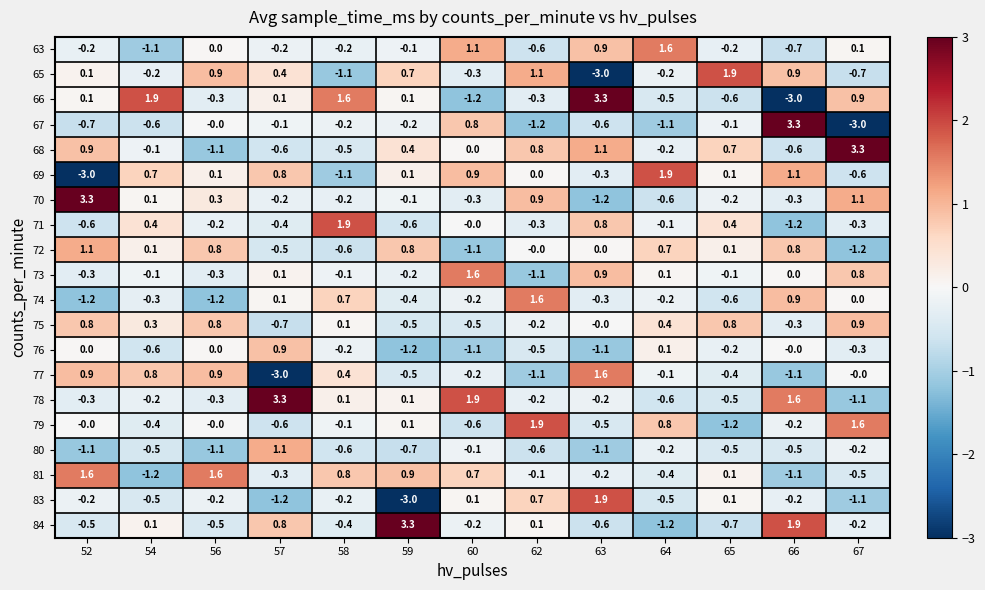

At which label does 83 first exceed 0?

60